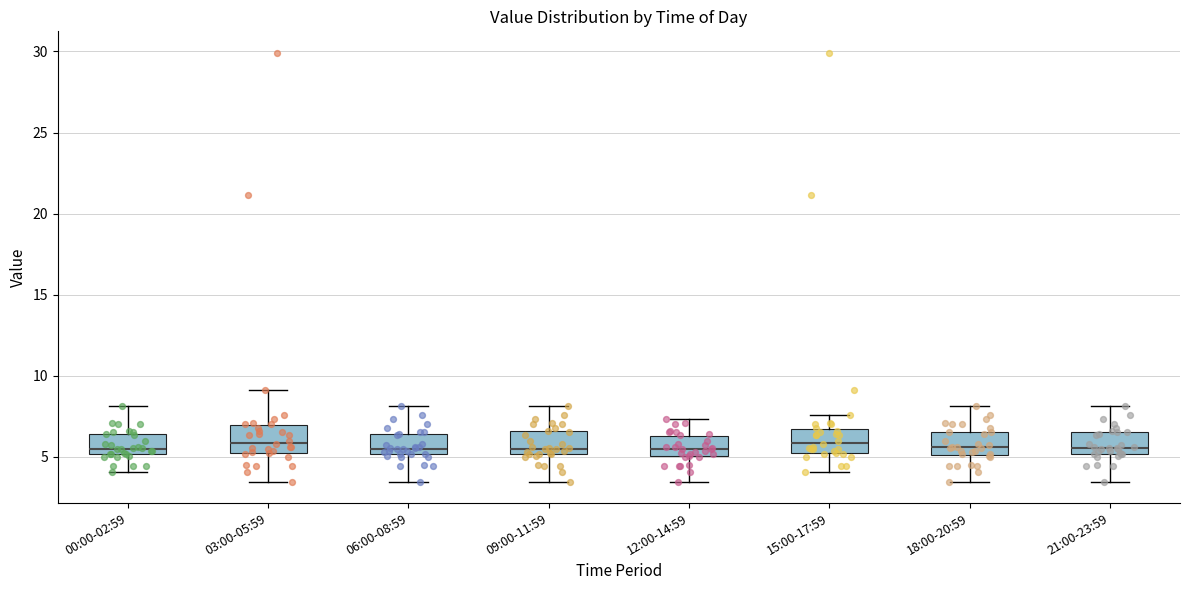

Where does the upper whisker of the box for 00:00-02:59 end on the y-axis? The values are not printed on the chart, so give them approximately, as read against the axis.

8.0